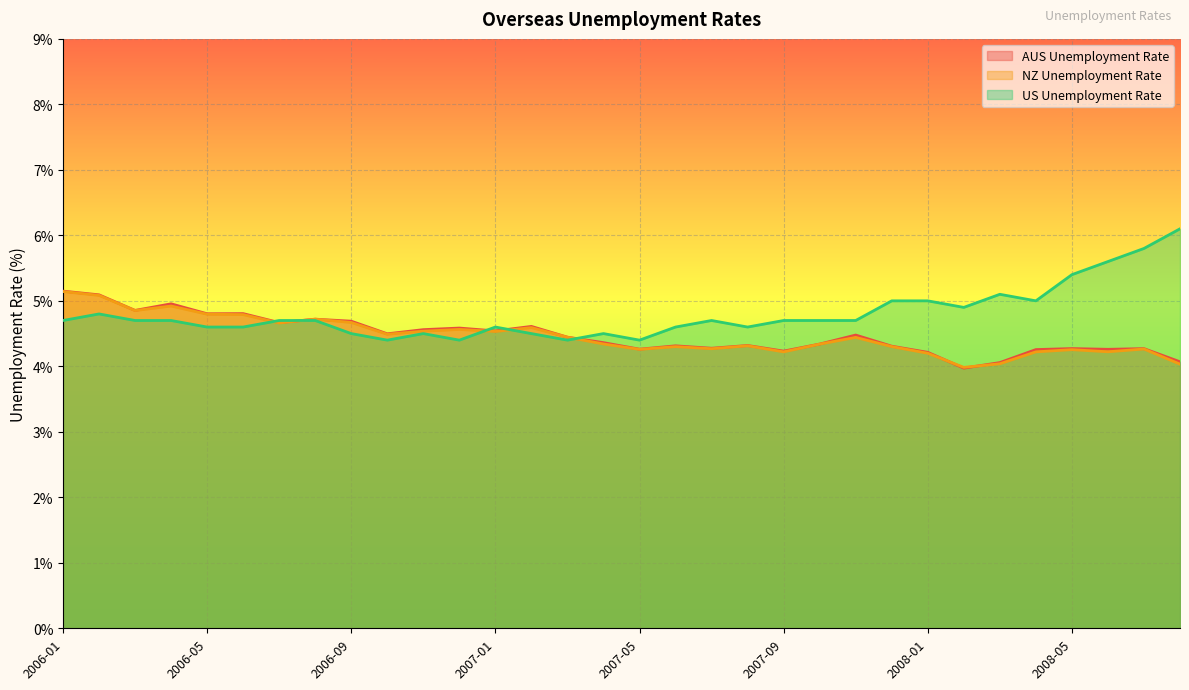

What is the label of the 27th point from the right?

2006-06